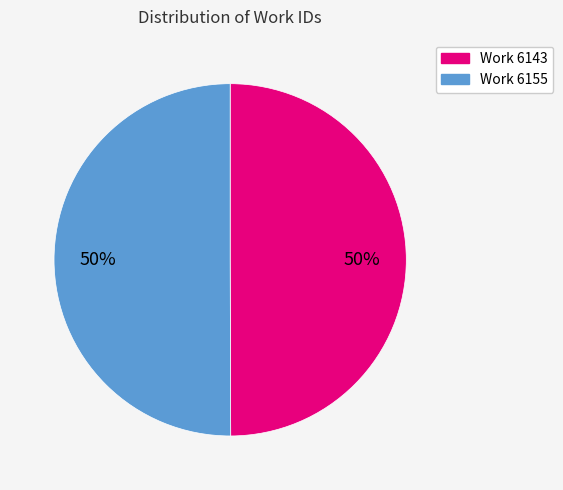

To the nearest percent, what portion does Work 6143 represent?

50%